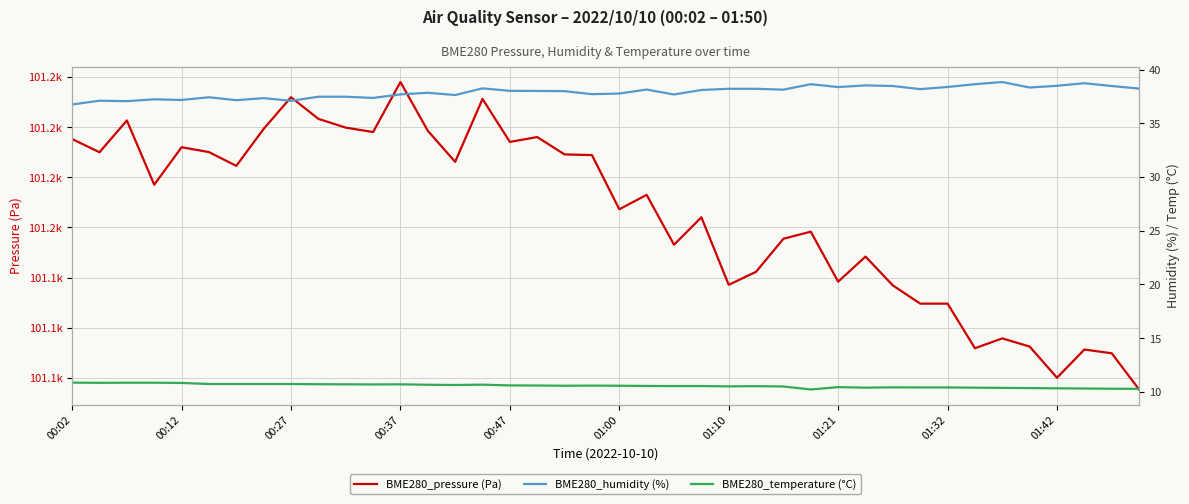

What position from the left is 00:27?

9